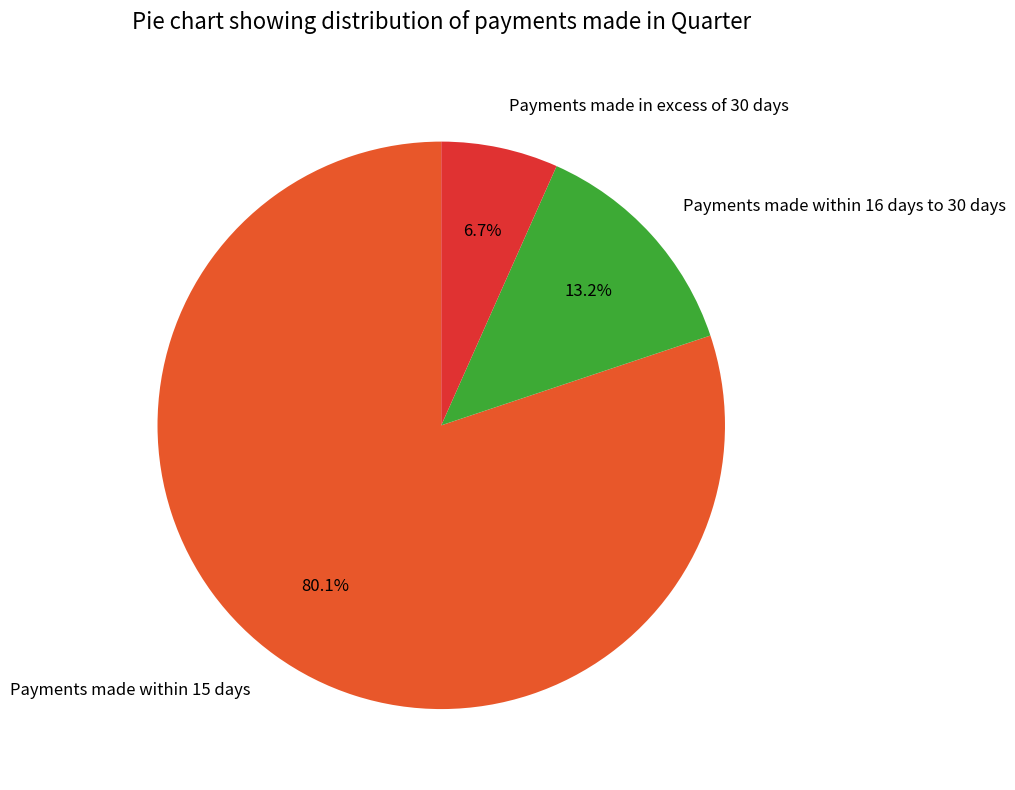

Which slice is the largest?

Payments made within 15 days